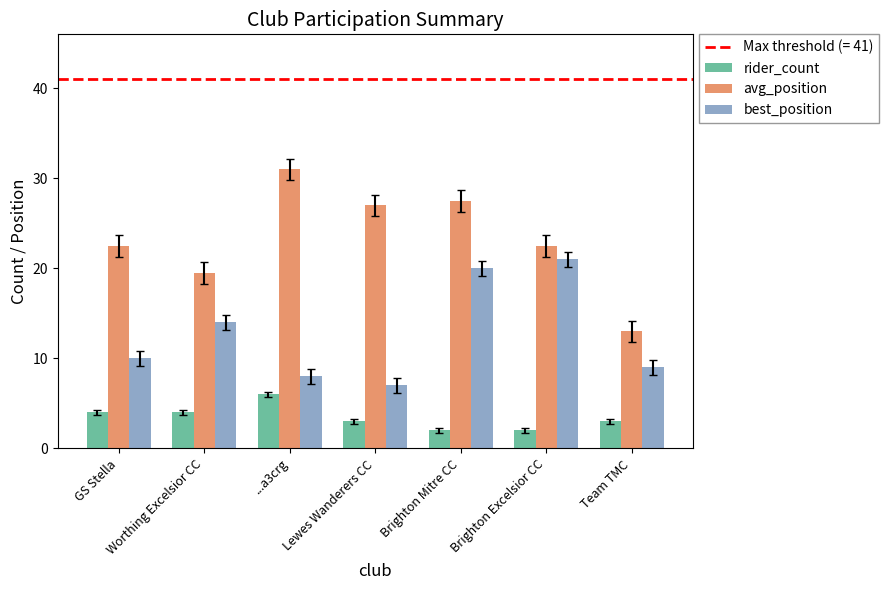

Rank the series by their maximum value, from lowest to highest.

rider_count, best_position, avg_position